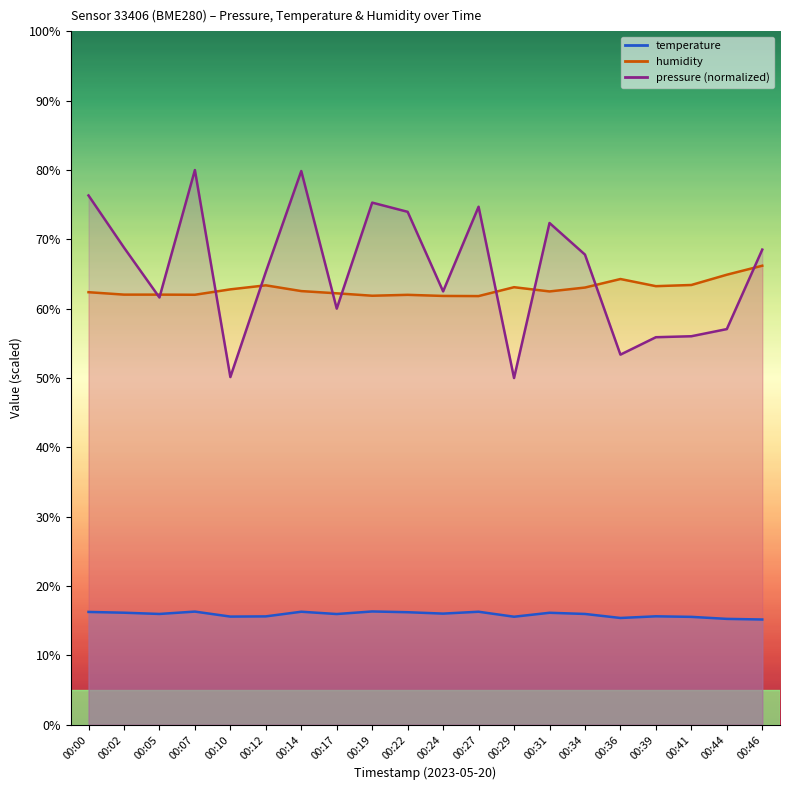

What value does the humidity series have at 00:05?

62.0